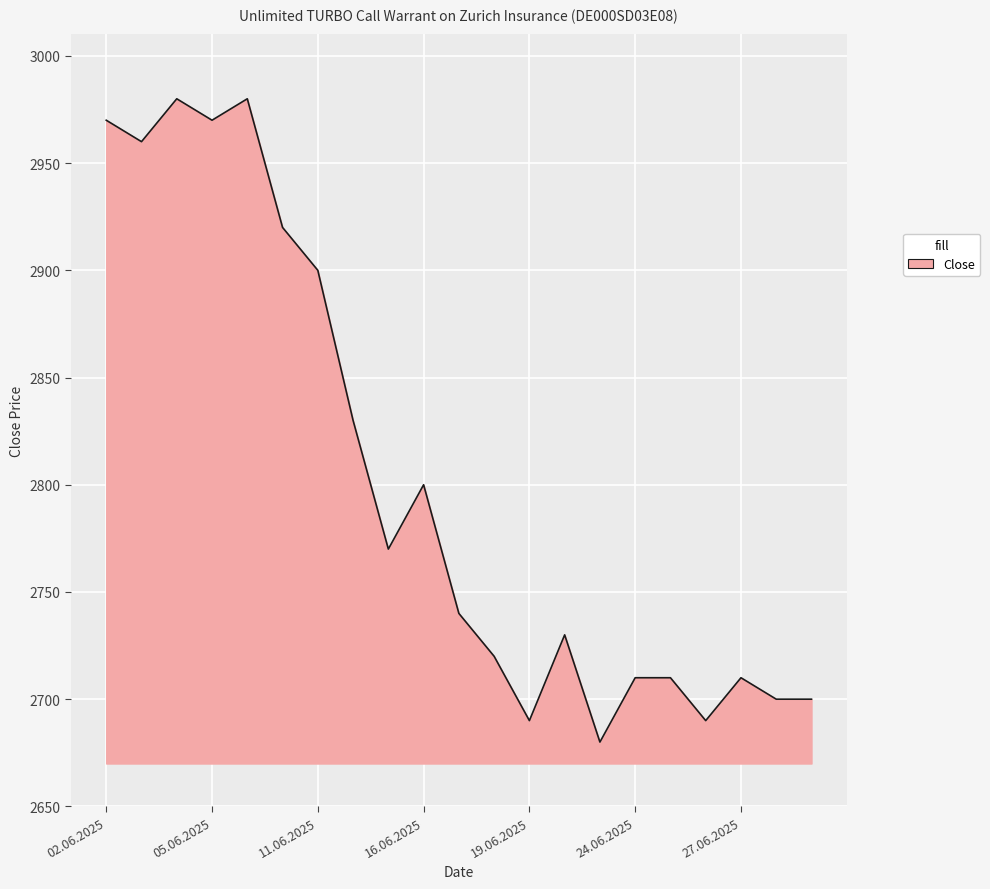

What is the minimum value shown in the chart?

2680